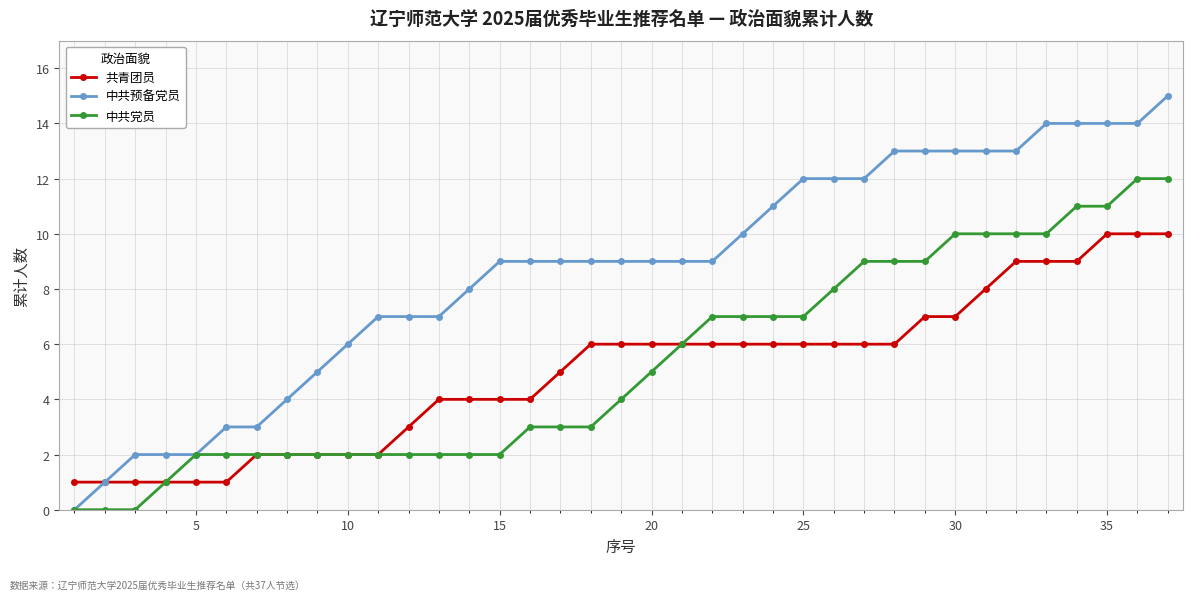

What is the highest value of the 中共党员 series?

12